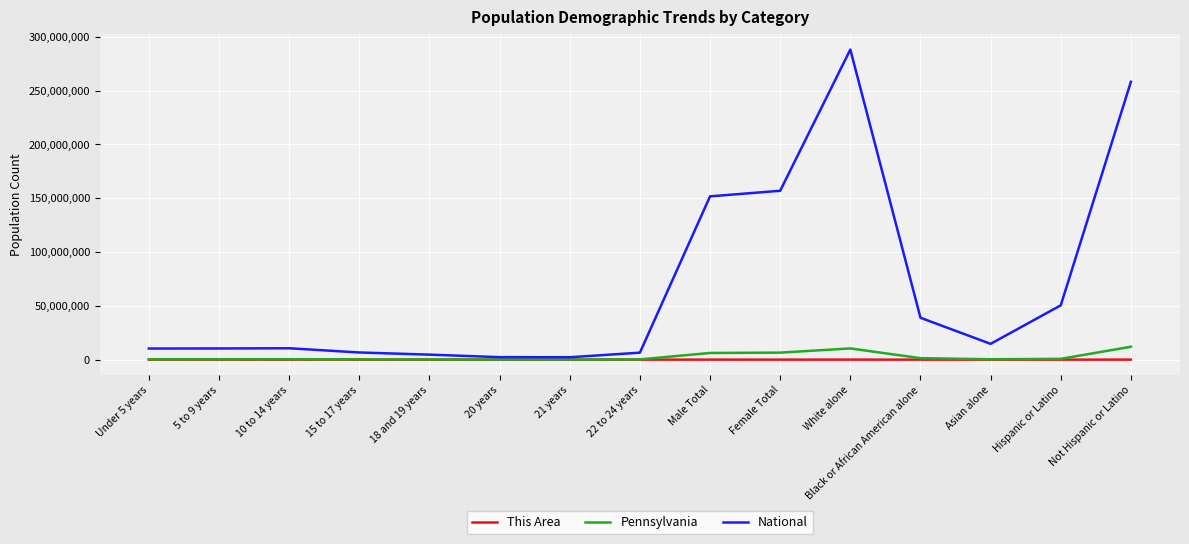

At which category is the sum across all series the highest?

White alone